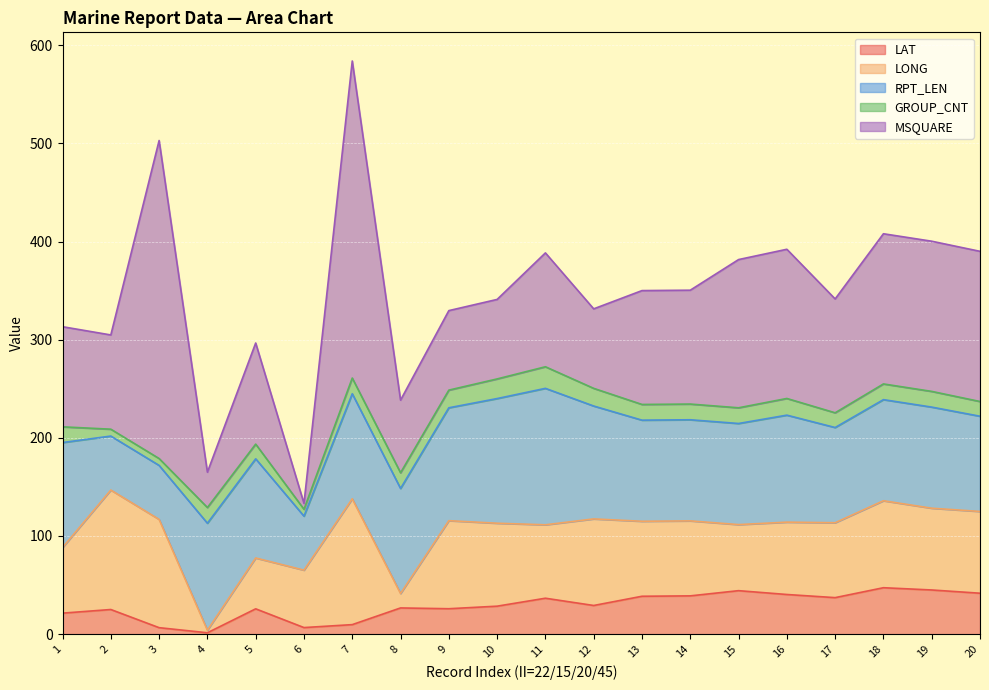

Is the value of RPT_LEN at 10 greater than the value of LONG at 14?

Yes